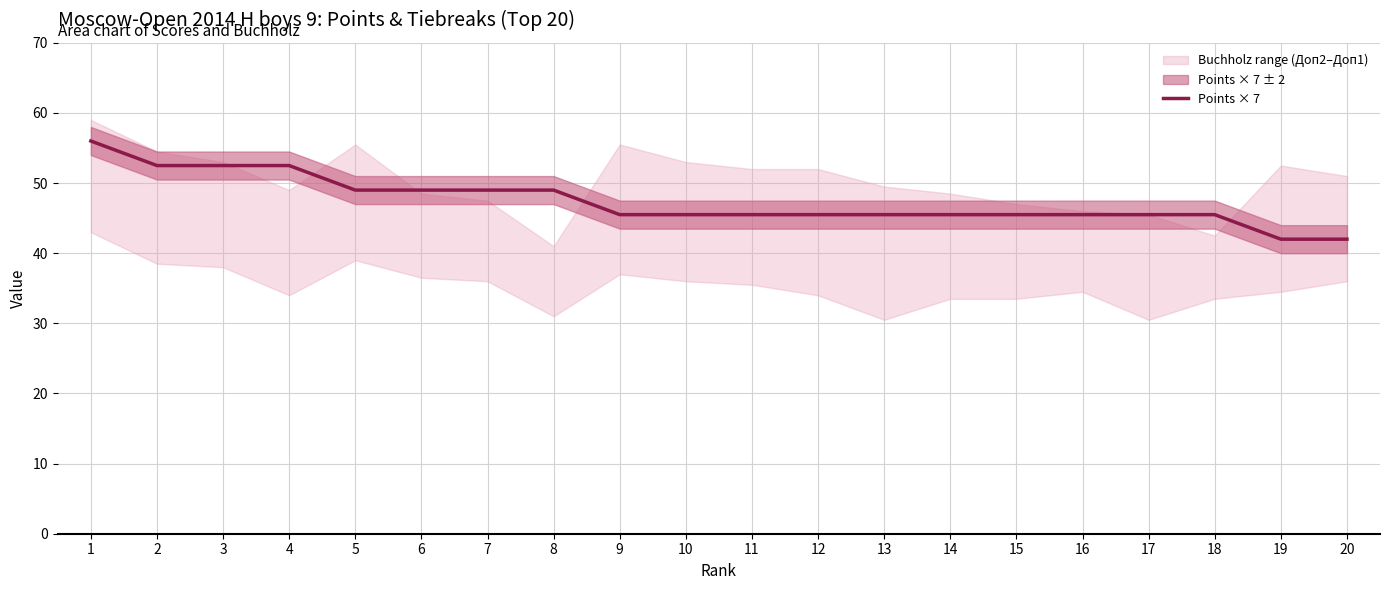

Does the chart have visible grid lines?

Yes